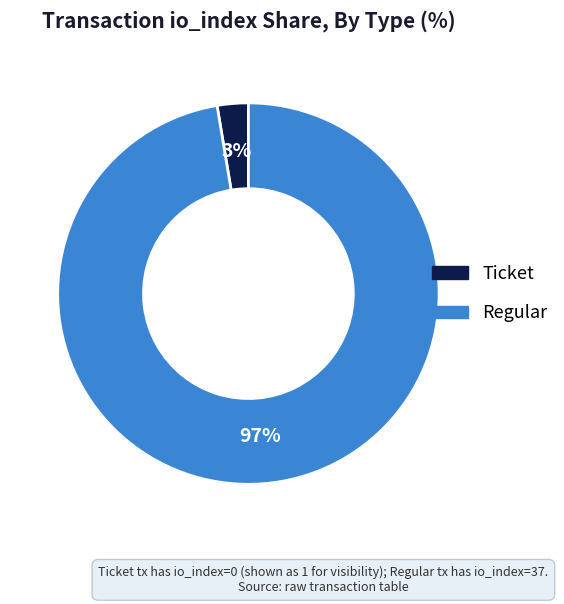

To the nearest percent, what portion does Regular represent?

97%